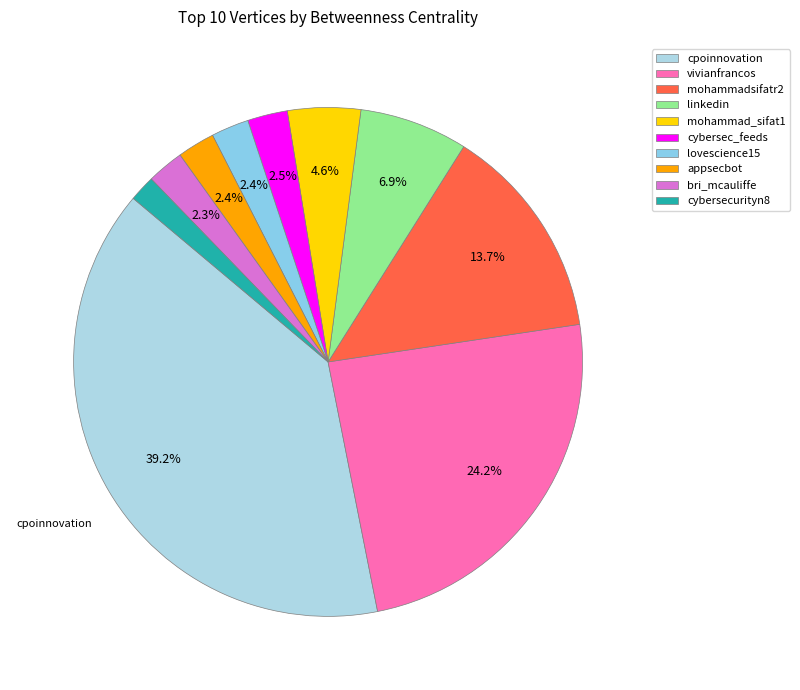

Do mohammad_sifat1 and mohammadsifatr2 together represent more than half of the pie?

No